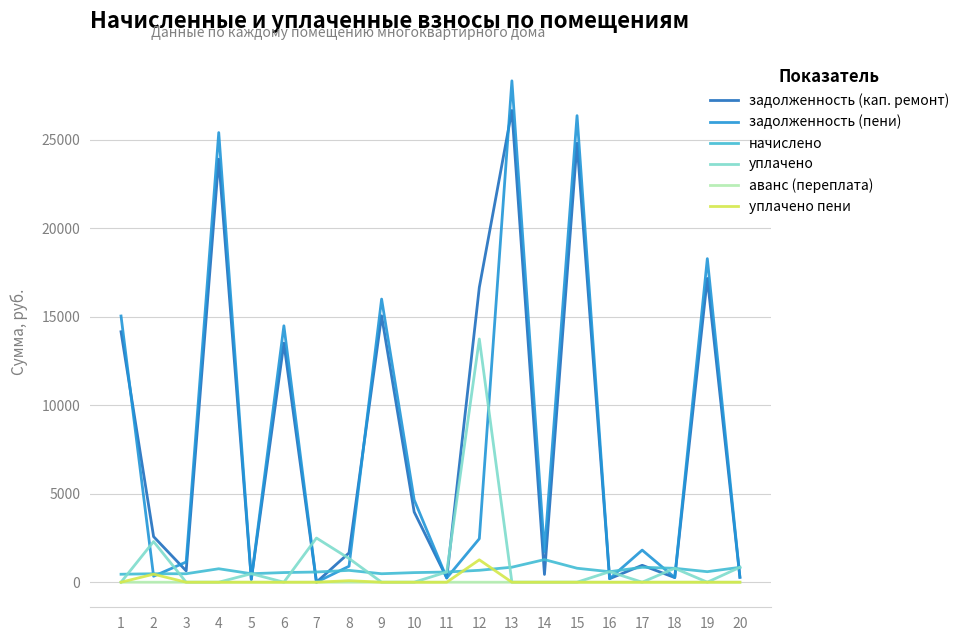

At which category is the sum across all series the highest?

13